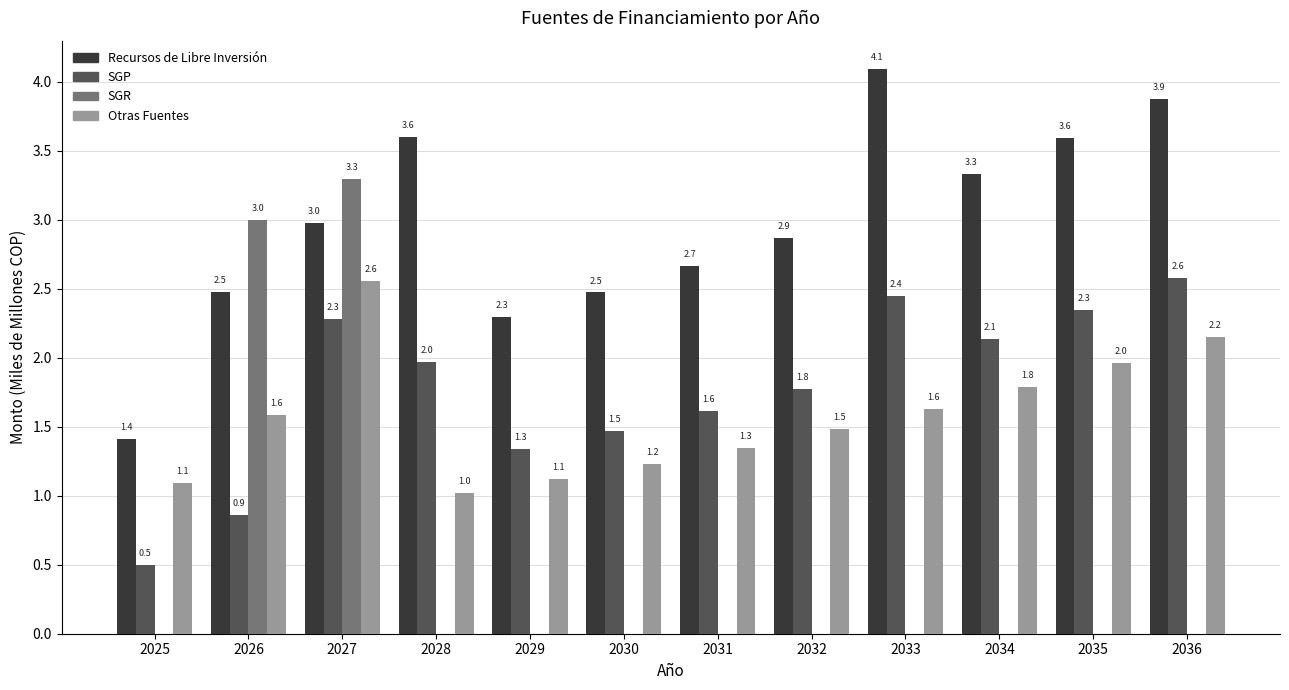

Between 2029 and 2033, which series saw the biggest shift?

Recursos de Libre Inversión